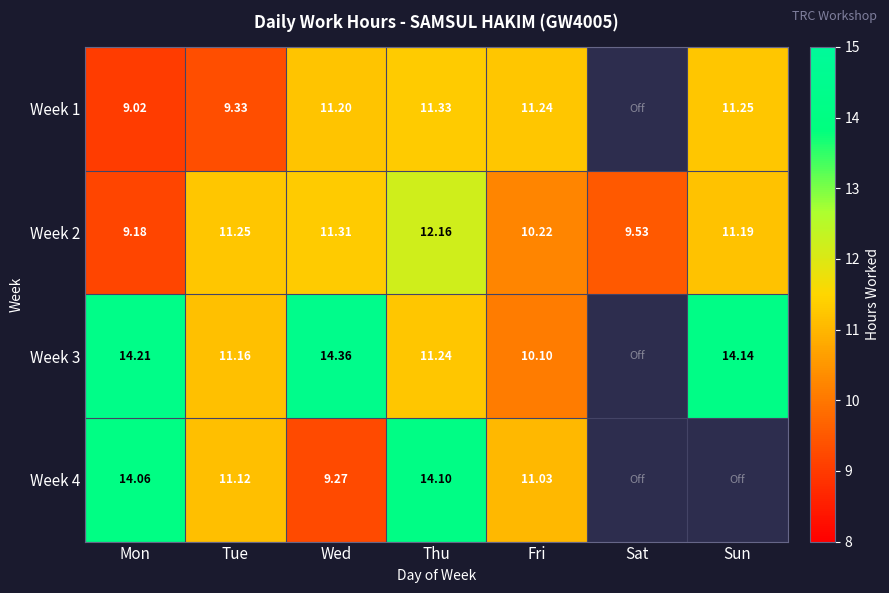

The value of Week 4 at Mon is 14.1. True or false?

True